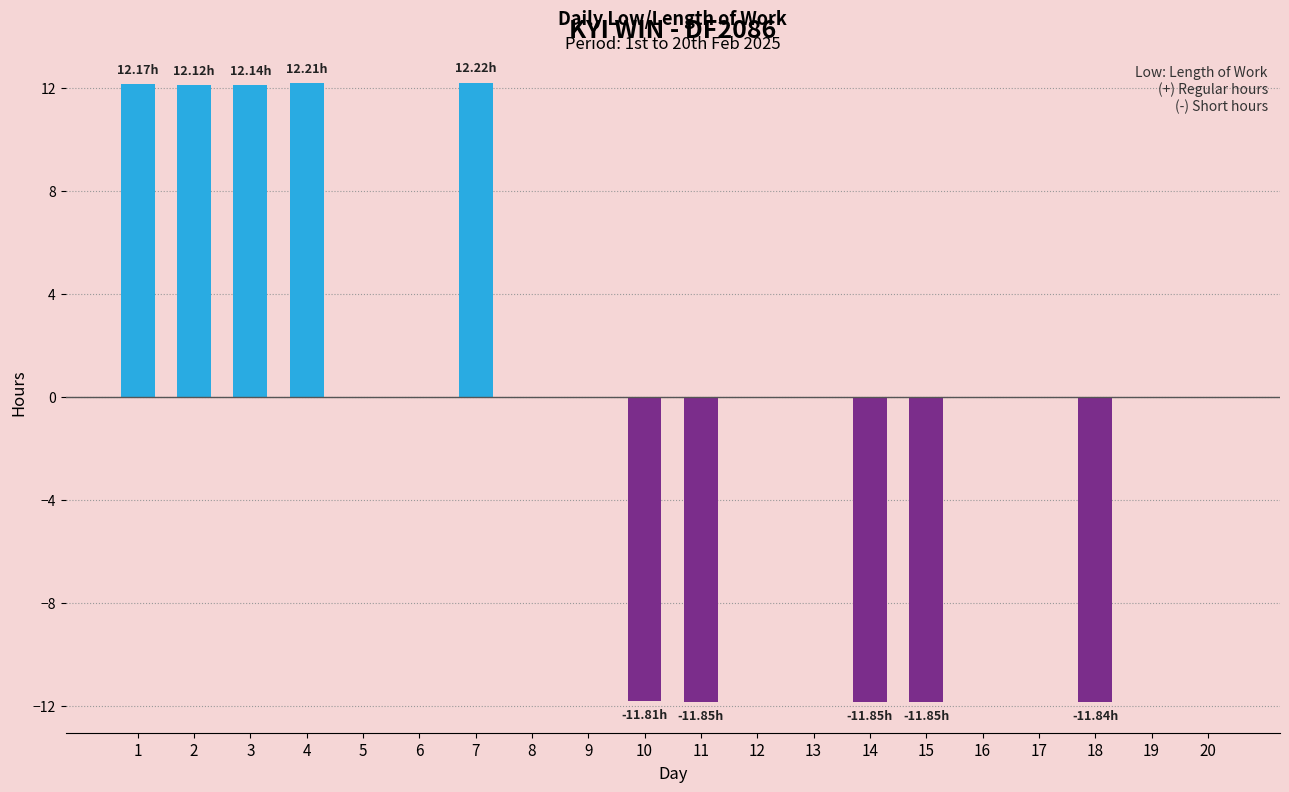

Where does the data first go above 0?

1